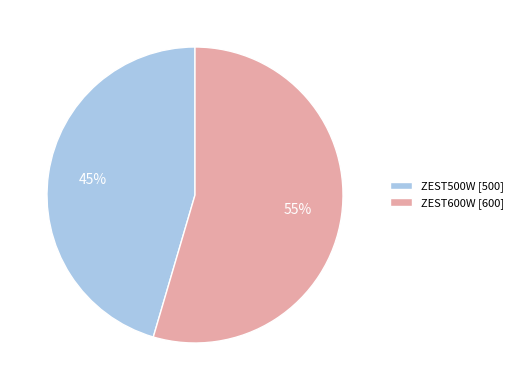

Count the number of slices in the pie.

2